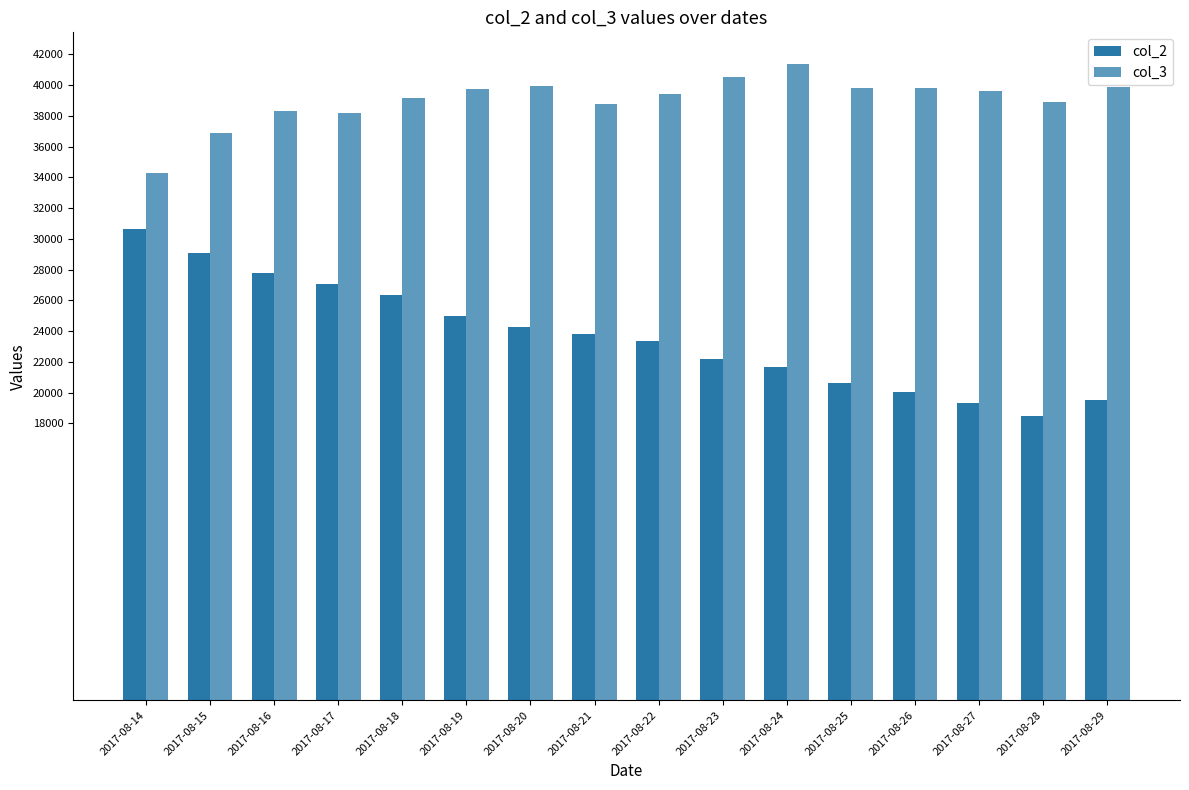

Which has a higher value, 2017-08-15 or 2017-08-19?

2017-08-15